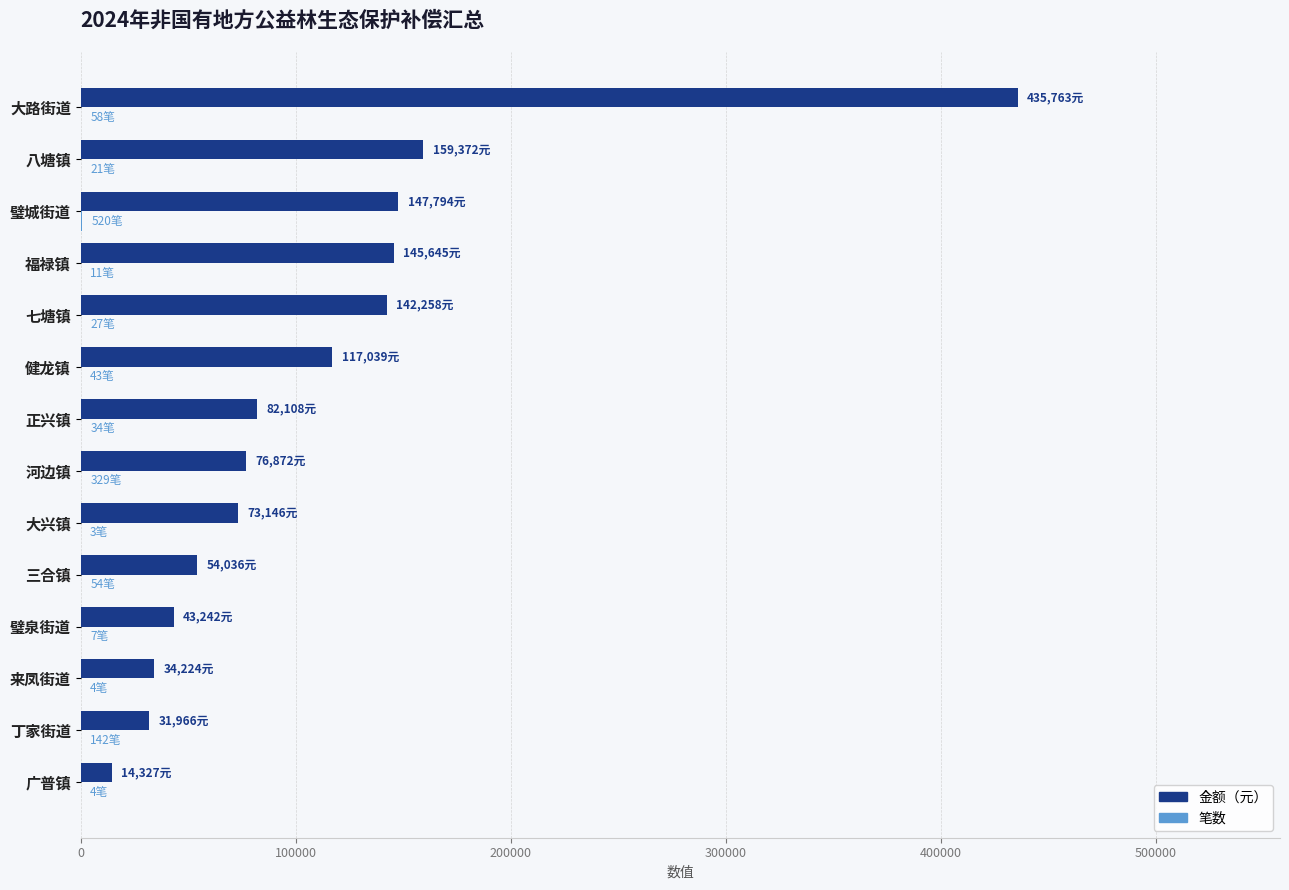

What is the greatest value displayed?

435763.0